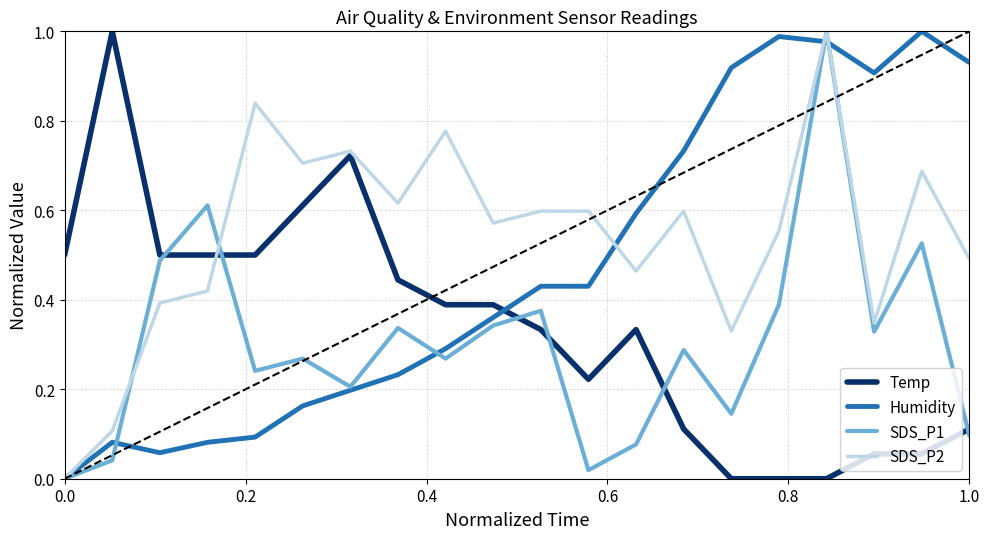

How many lines are shown in the chart?

4